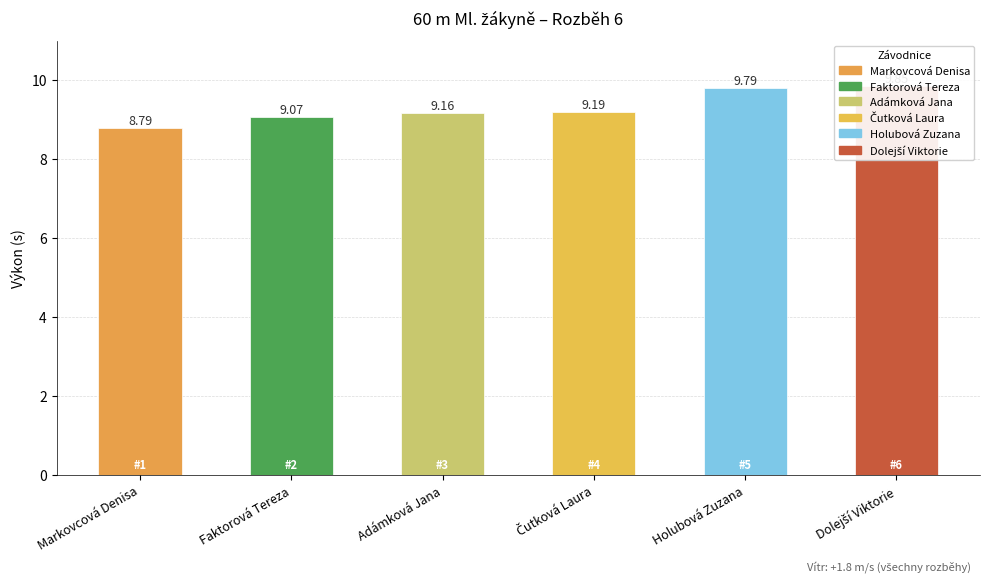

Rank the categories by value from lowest to highest.

Markovcová Denisa, Faktorová Tereza, Adámková Jana, Čutková Laura, Holubová Zuzana, Dolejší Viktorie